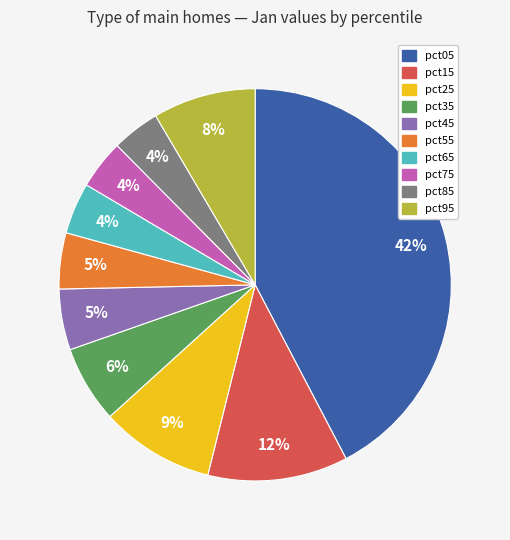

The pct25 slice represents 4% of the pie. True or false?

False